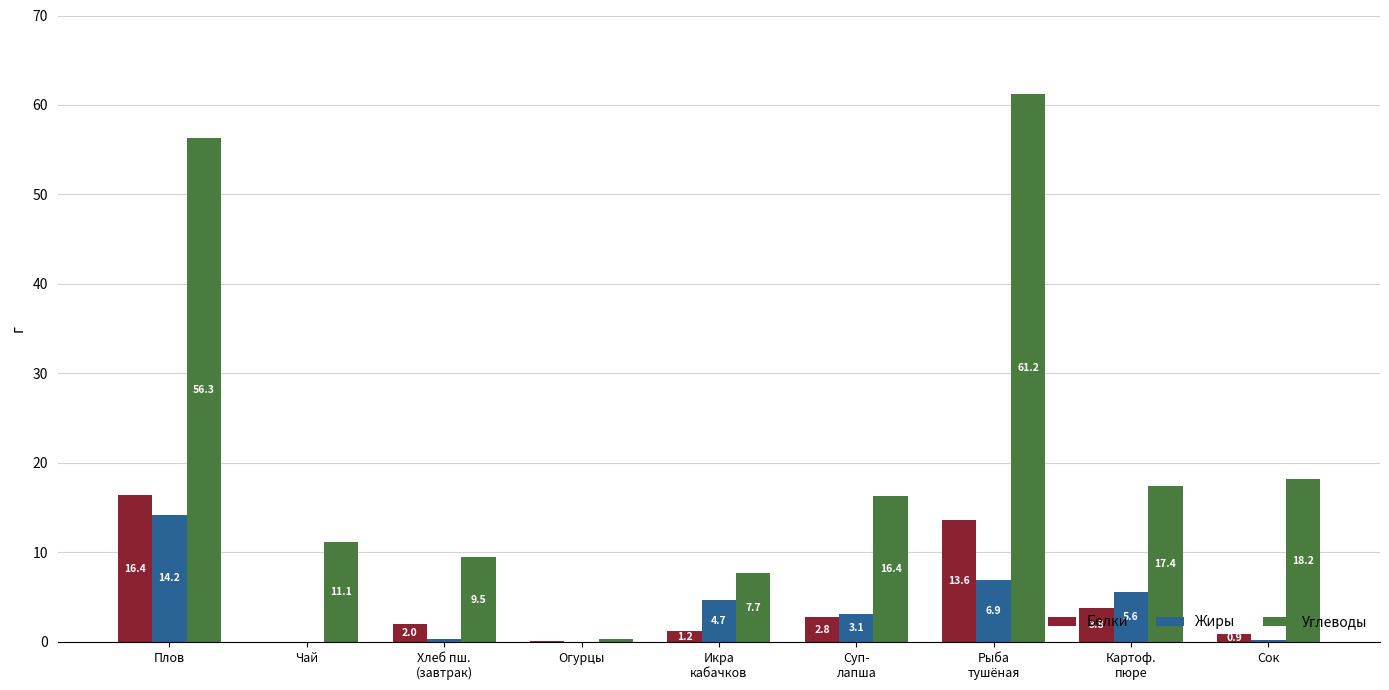

Does the chart contain stacked bars?

No